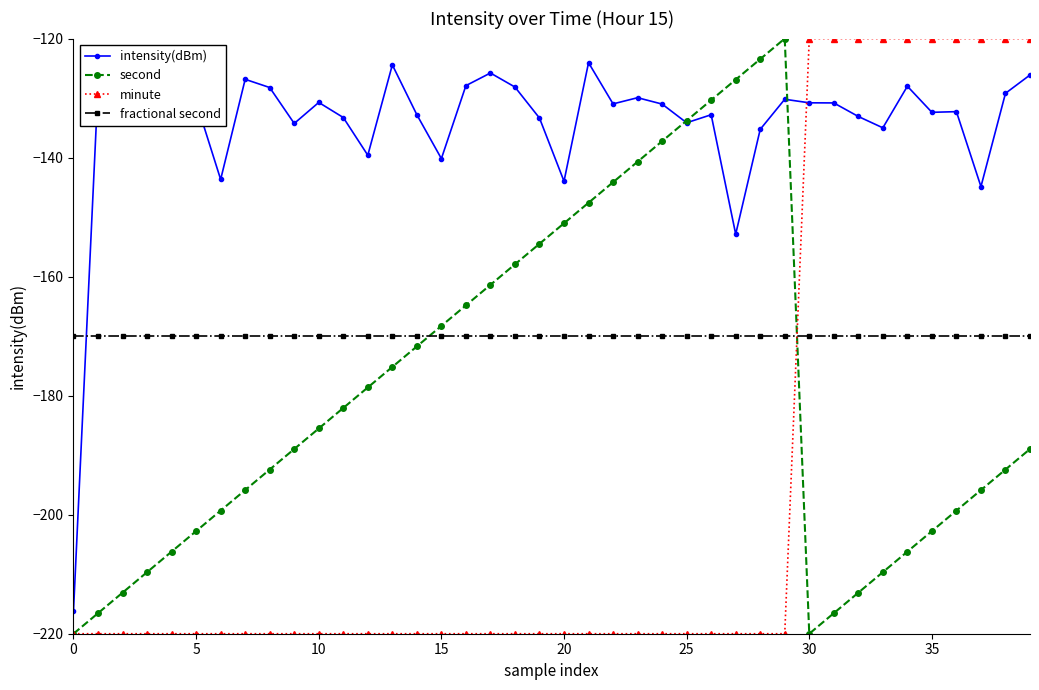

What is the value of the intensity(dBm) point at the 18th from the left?

-125.8